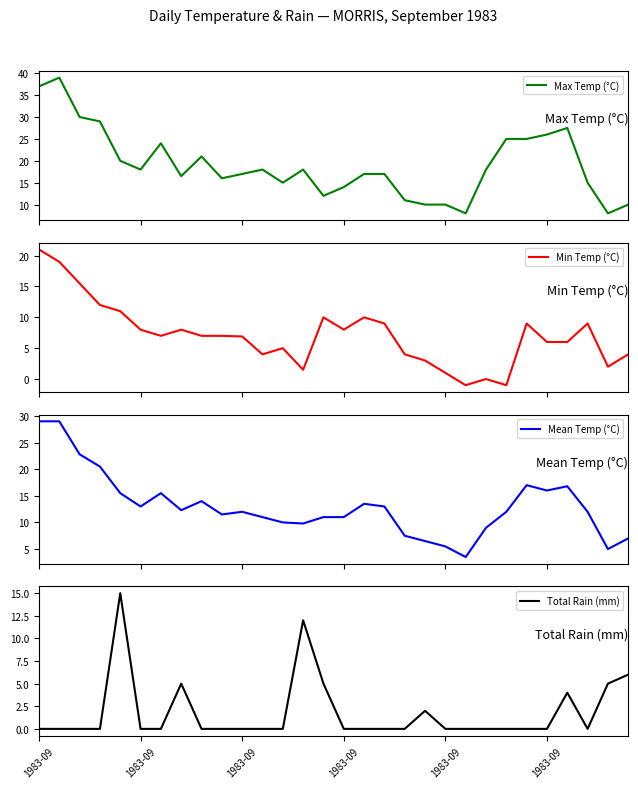

At which category does Mean Temp (°C) reach its first local valley?

1983-09